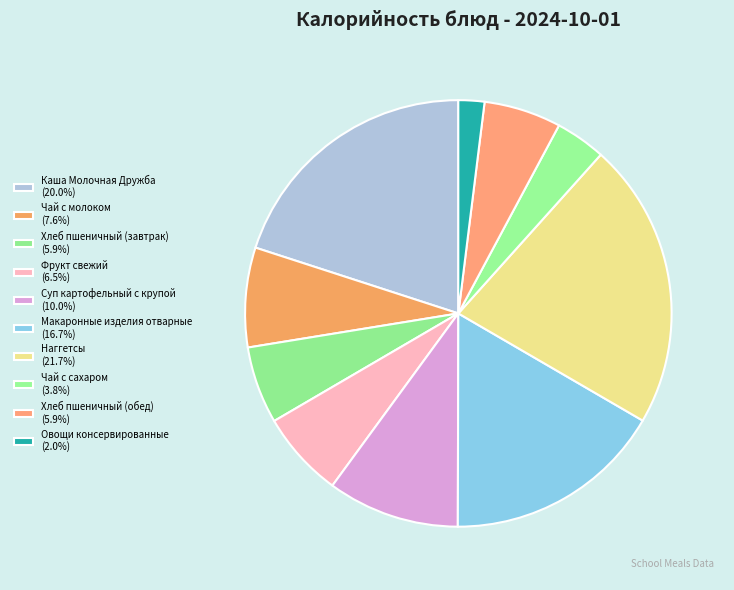

What portion of the pie excludes Макаронные изделия отварные?

83.3%